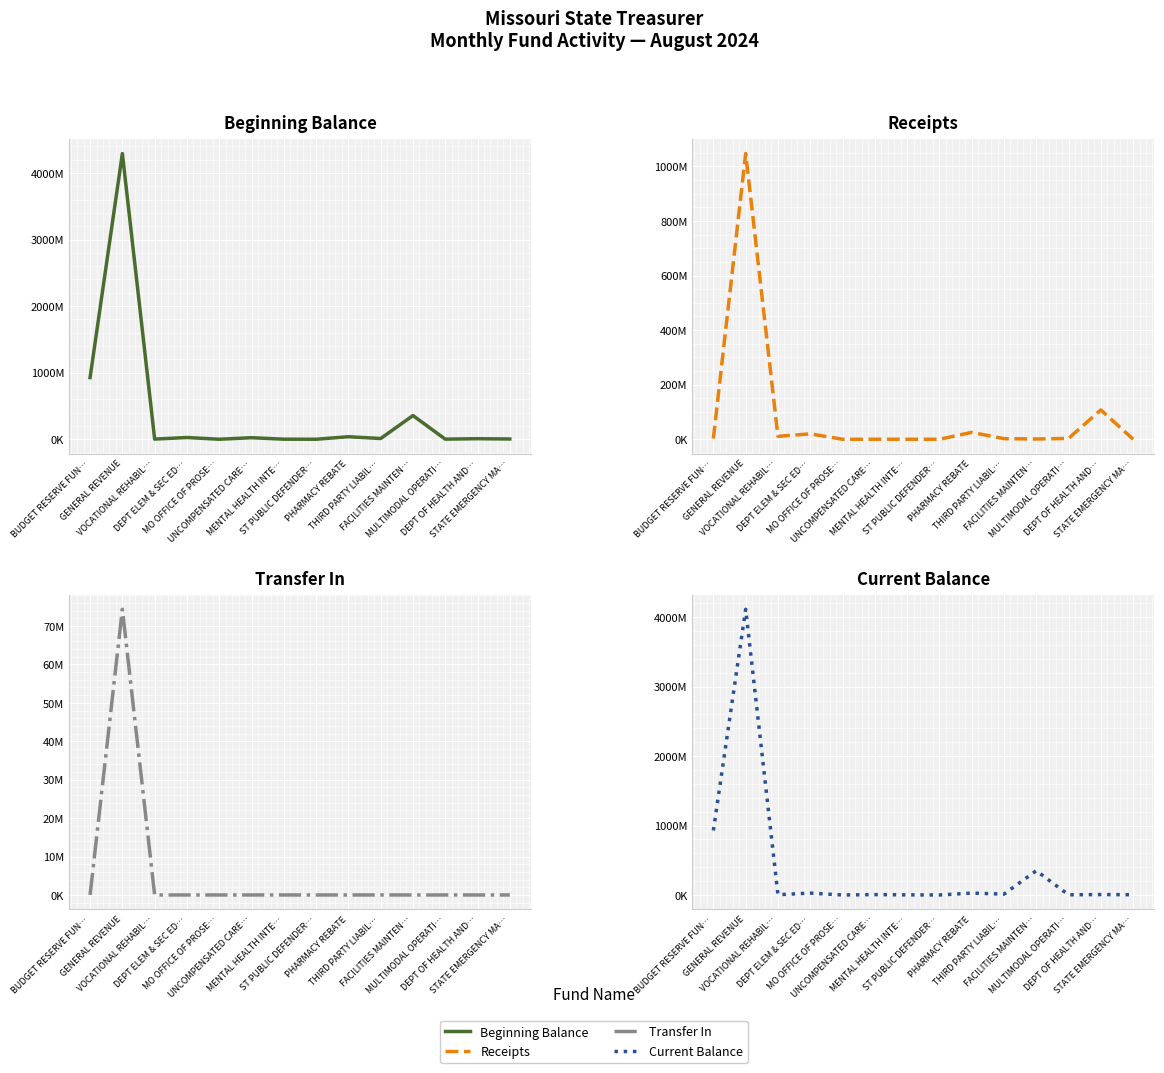

Reading left to right, list all the values displayed in this chart.

Beginning Balance: BUDGET RESERVE FUN…=926494874.8	GENERAL REVENUE=4291485589.1	VOCATIONAL REHABIL…=2684783.8	DEPT ELEM & SEC ED…=26183857.4	MO OFFICE OF PROSE…=66710.2	UNCOMPENSATED CARE…=23162893.7	MENTAL HEALTH INTE…=1037788.1	ST PUBLIC DEFENDER…=77568.1	PHARMACY REBATE=37981133.9	THIRD PARTY LIABIL…=10953475.1	FACILITIES MAINTEN…=356014995.9	MULTIMODAL OPERATI…=1653544.6	DEPT OF HEALTH AND…=8336486.4	STATE EMERGENCY MA…=4180216.5
Receipts: BUDGET RESERVE FUN…=2643580.4	GENERAL REVENUE=1046909972.9	VOCATIONAL REHABIL…=10774475.5	DEPT ELEM & SEC ED…=19746364.9	MO OFFICE OF PROSE…=0.0	UNCOMPENSATED CARE…=0.0	MENTAL HEALTH INTE…=0.0	ST PUBLIC DEFENDER…=0.0	PHARMACY REBATE=25202812.8	THIRD PARTY LIABIL…=2251751.0	FACILITIES MAINTEN…=999632.4	MULTIMODAL OPERATI…=3003459.5	DEPT OF HEALTH AND…=107485427.3	STATE EMERGENCY MA…=262819.0
Transfer In: BUDGET RESERVE FUN…=0.0	GENERAL REVENUE=74359707.9	VOCATIONAL REHABIL…=3625.0	DEPT ELEM & SEC ED…=0.0	MO OFFICE OF PROSE…=0.0	UNCOMPENSATED CARE…=0.0	MENTAL HEALTH INTE…=0.0	ST PUBLIC DEFENDER…=0.0	PHARMACY REBATE=0.0	THIRD PARTY LIABIL…=0.0	FACILITIES MAINTEN…=0.0	MULTIMODAL OPERATI…=0.0	DEPT OF HEALTH AND…=0.0	STATE EMERGENCY MA…=0.0
Current Balance: BUDGET RESERVE FUN…=929138455.2	GENERAL REVENUE=4114691628.8	VOCATIONAL REHABIL…=3800309.0	DEPT ELEM & SEC ED…=26764262.1	MO OFFICE OF PROSE…=32309.8	UNCOMPENSATED CARE…=5135047.2	MENTAL HEALTH INTE…=1320581.6	ST PUBLIC DEFENDER…=55048.0	PHARMACY REBATE=26925639.0	THIRD PARTY LIABIL…=12099067.8	FACILITIES MAINTEN…=349127009.4	MULTIMODAL OPERATI…=2169836.6	DEPT OF HEALTH AND…=6074910.1	STATE EMERGENCY MA…=3434301.3